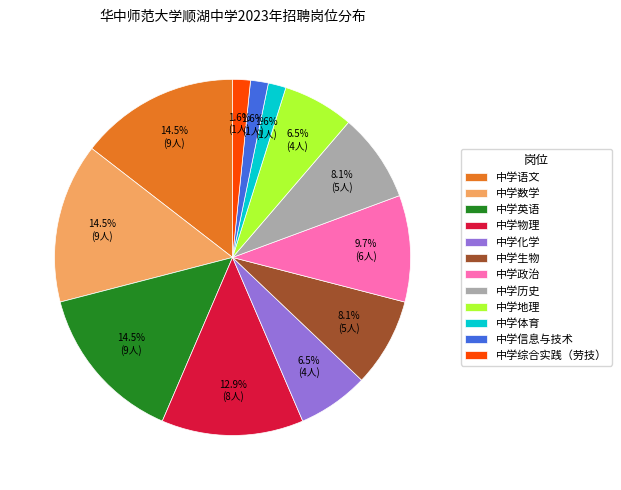

Do 中学物理 and 中学综合实践（劳技） together represent more than half of the pie?

No